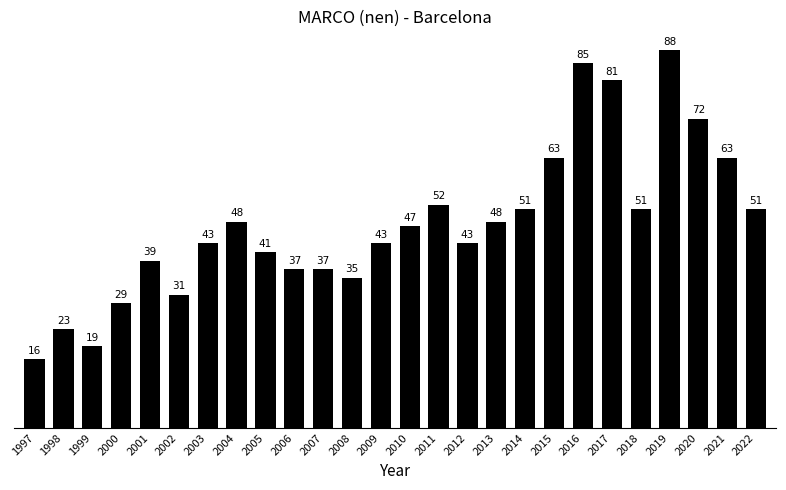

What is the value of the 3rd bar from the left?

19